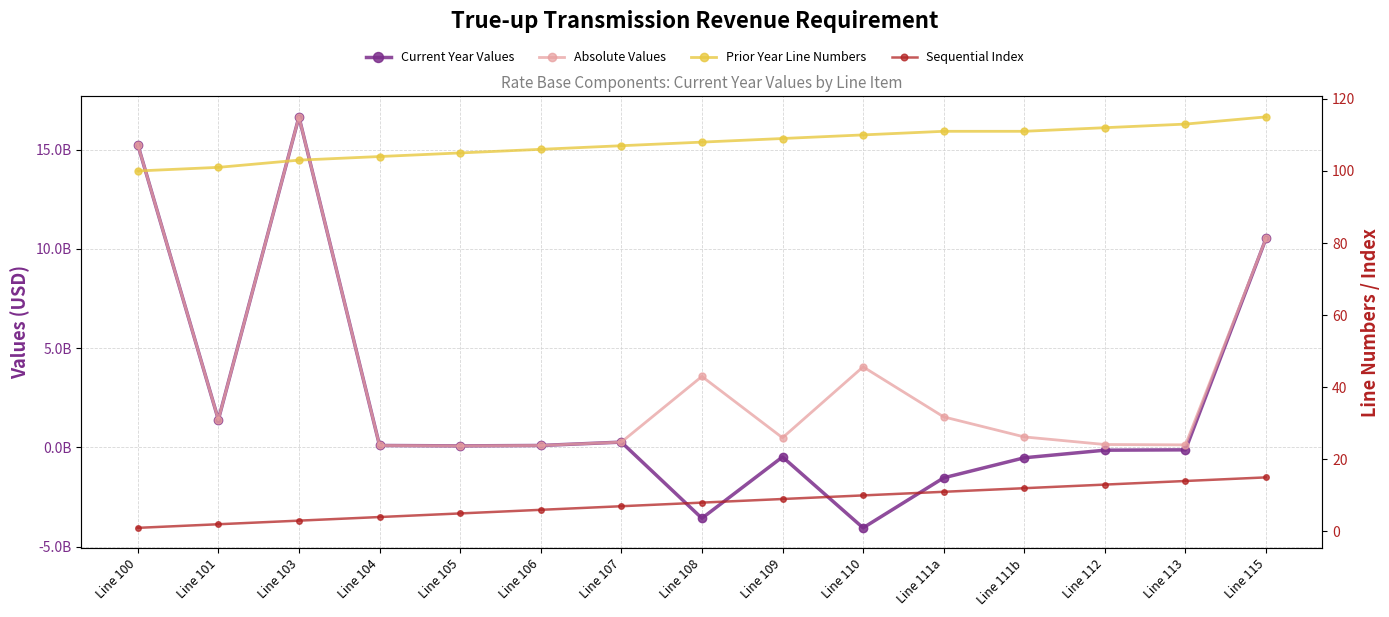

True or false: Absolute Values and Sequential Index intersect in this chart.

False